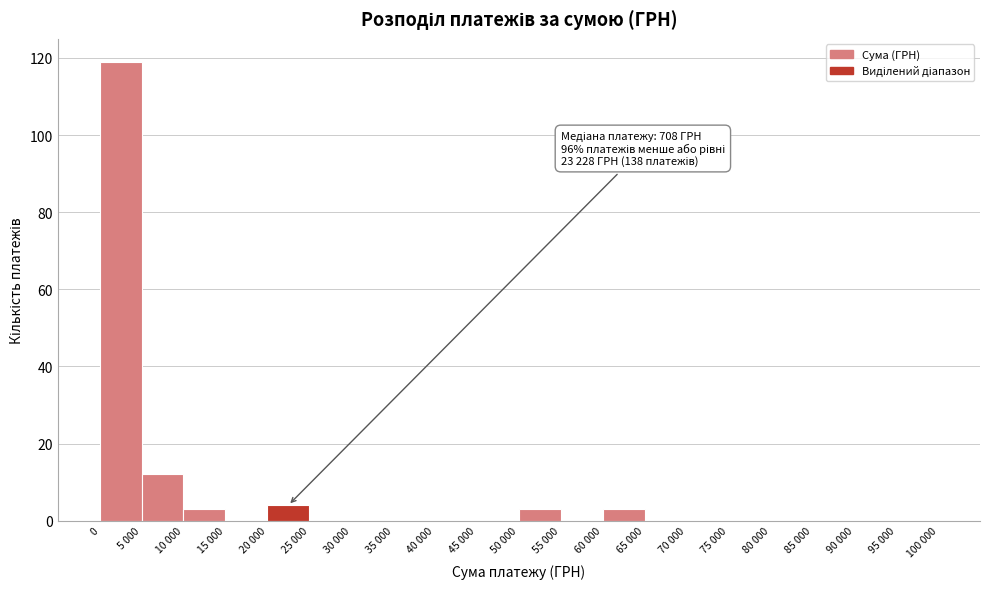

Reading left to right, what are all the values shown in this chart?

0=119	5 000=12	10 000=3	15 000=0	20 000=4	25 000=0	30 000=0	35 000=0	40 000=0	45 000=0	50 000=3	55 000=0	60 000=3	65 000=0	70 000=0	75 000=0	80 000=0	85 000=0	90 000=0	95 000=0